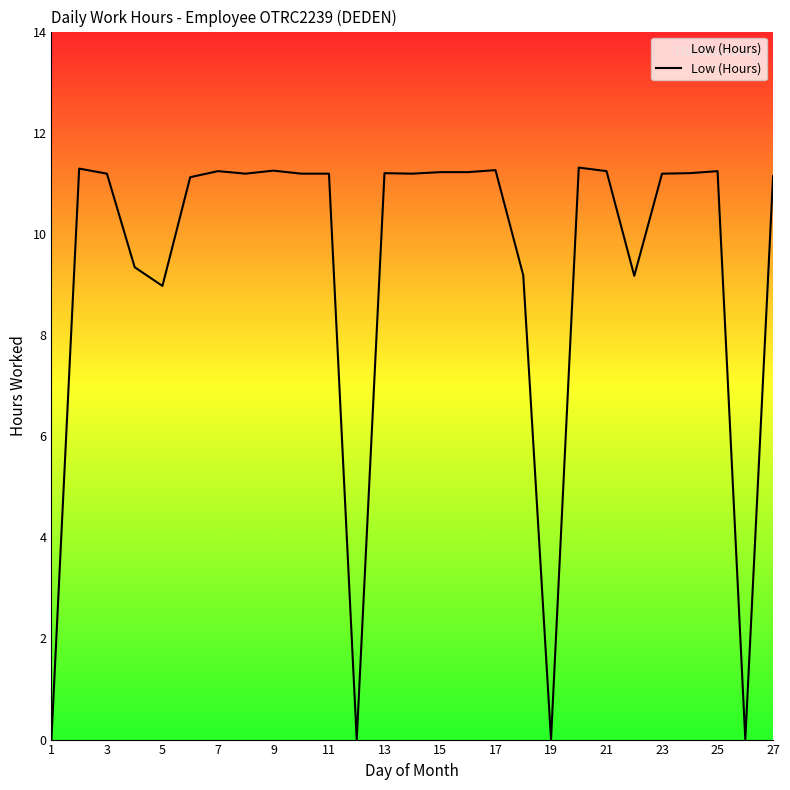

What is the greatest value displayed?

11.3